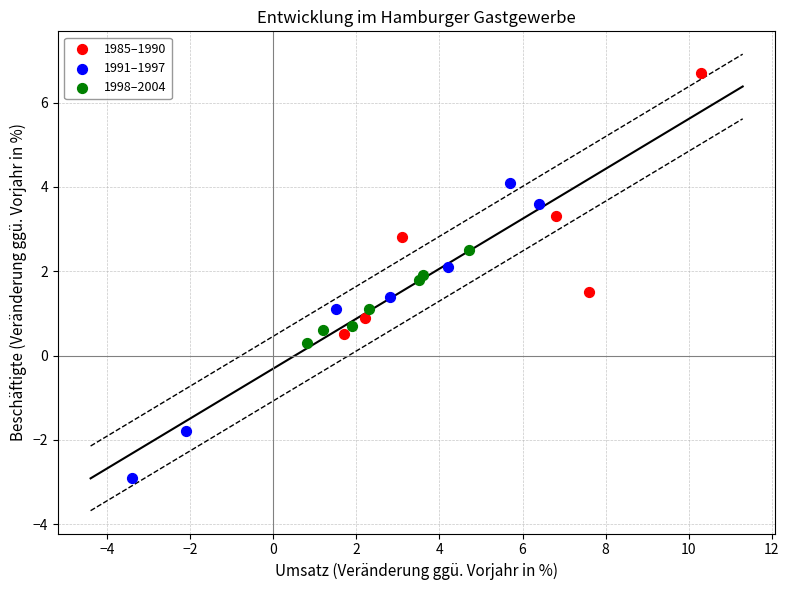

Which series contains the lowest Y value?

1991–1997